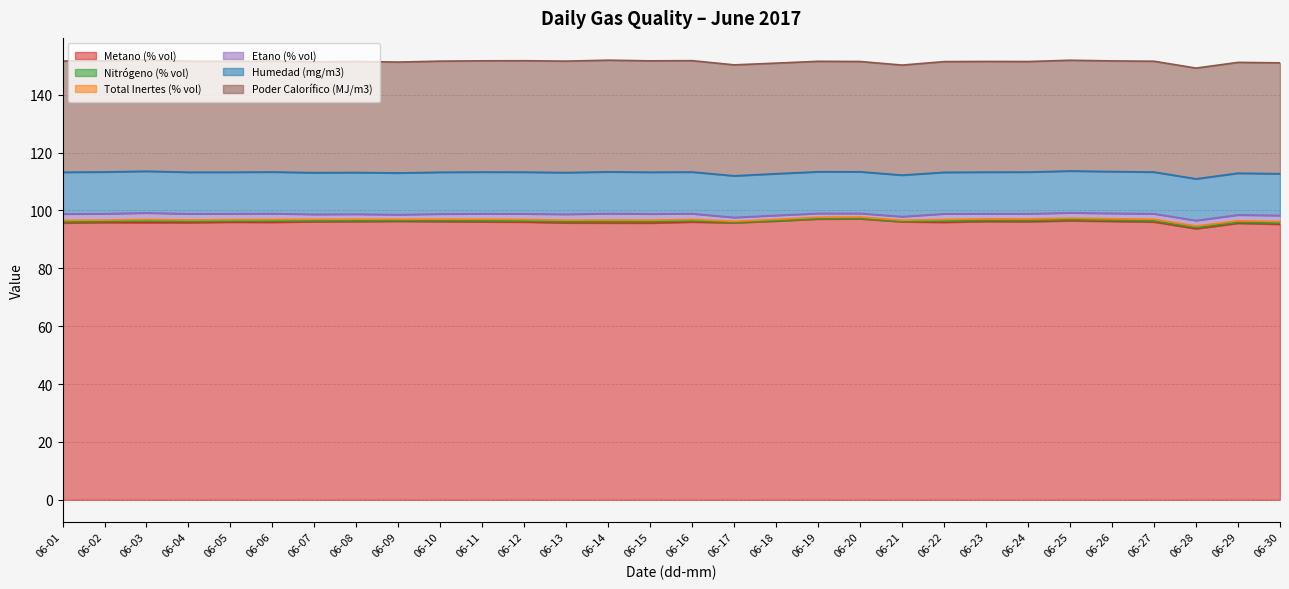

Count the Total Inertes (% vol) values in the range 0 to 1.

30